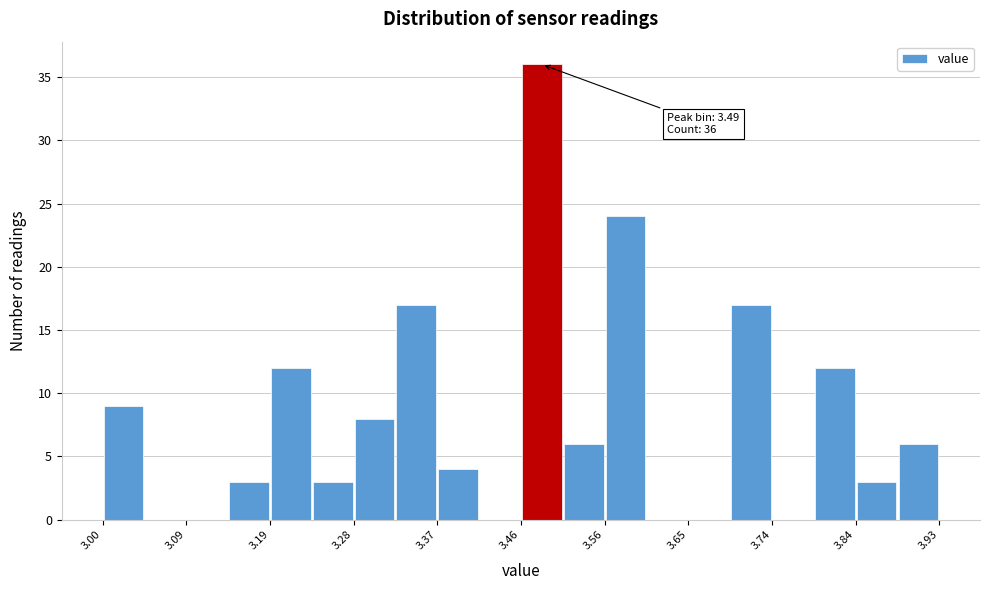

Over which range of the x-axis is the bar tallest?

3.47 to 3.51